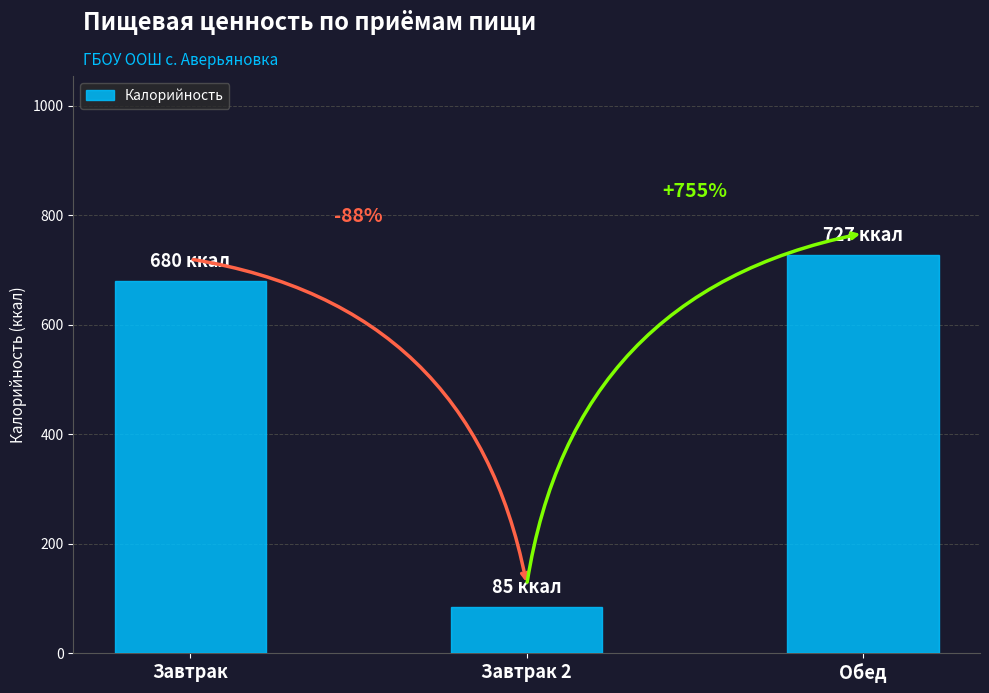

What is the difference between the maximum and minimum values?

642